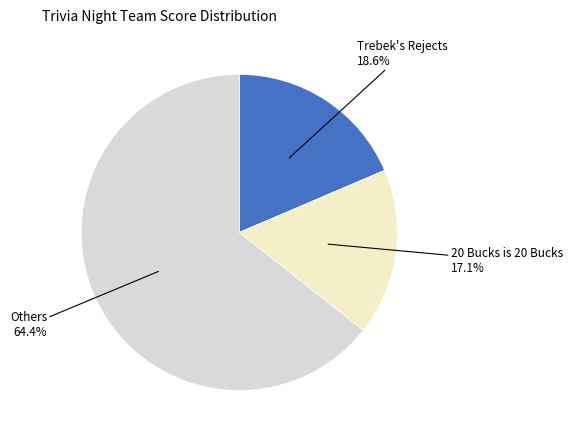

Count the number of slices in the pie.

3